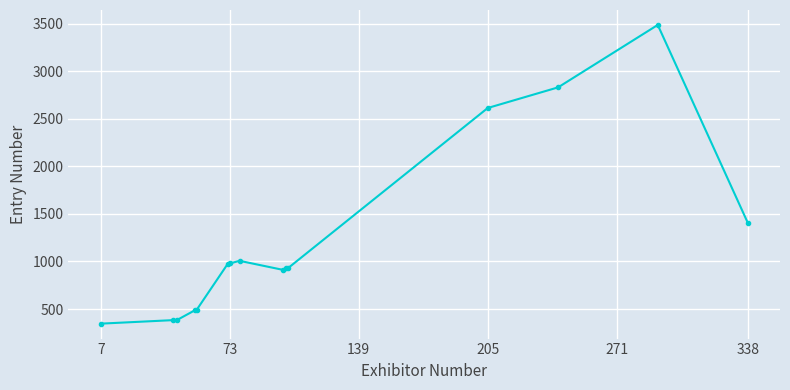

What is the difference between the maximum and minimum values?

3143